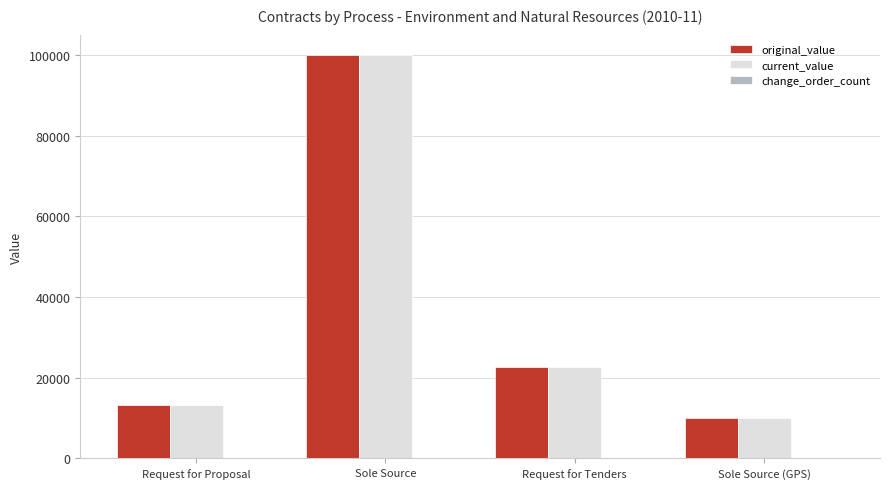

Which category has the highest value across all series?

Sole Source